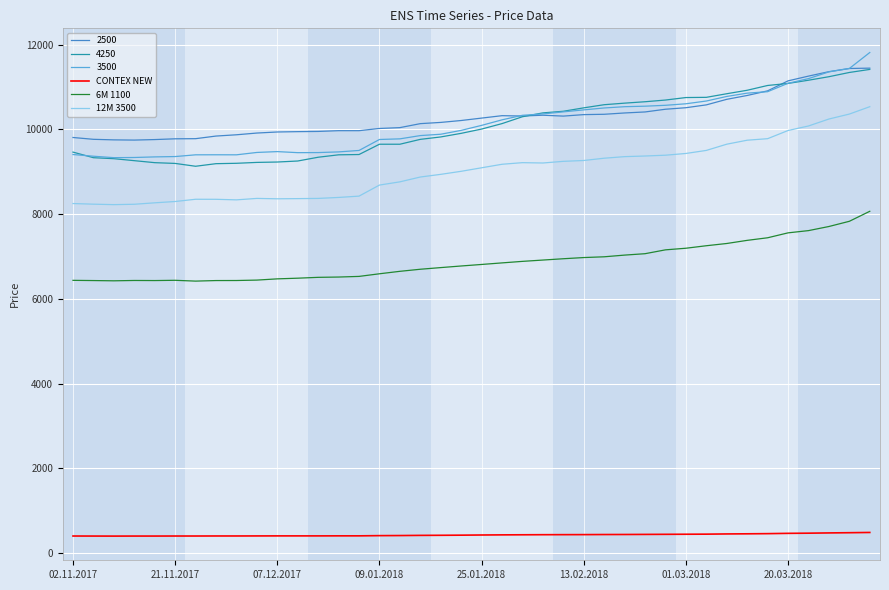

True or false: 12M 3500 and 6M 1100 cross at least once.

False